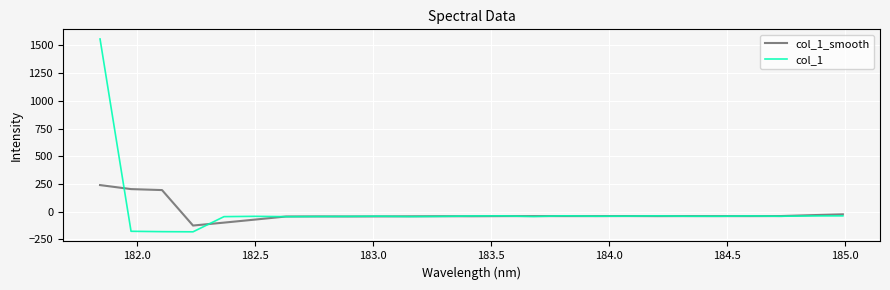

Rank the series by their maximum value, from highest to lowest.

col_1, col_1_smooth